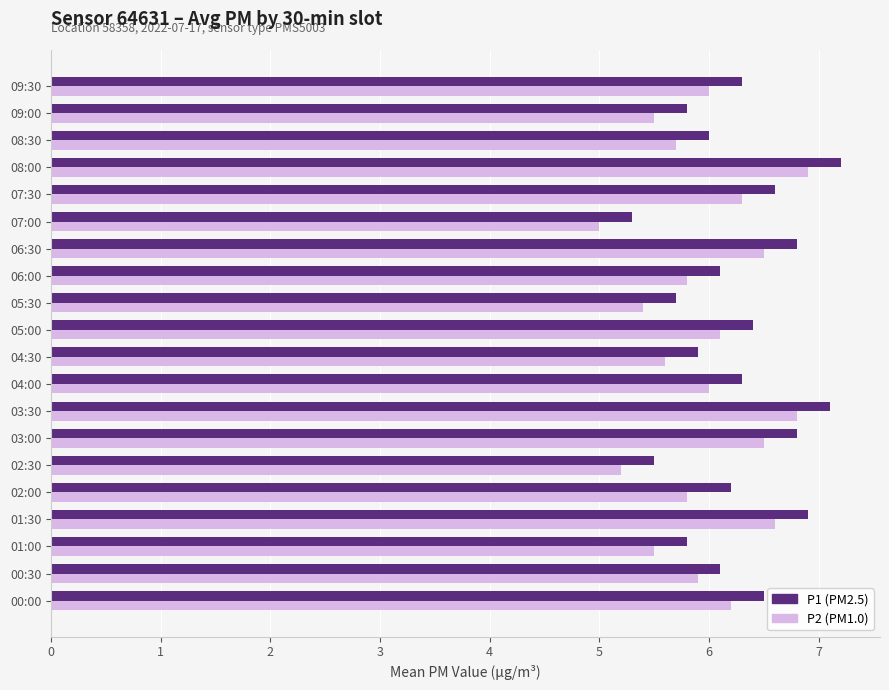

What is the spread (max minus min) of values at 07:00?

0.3